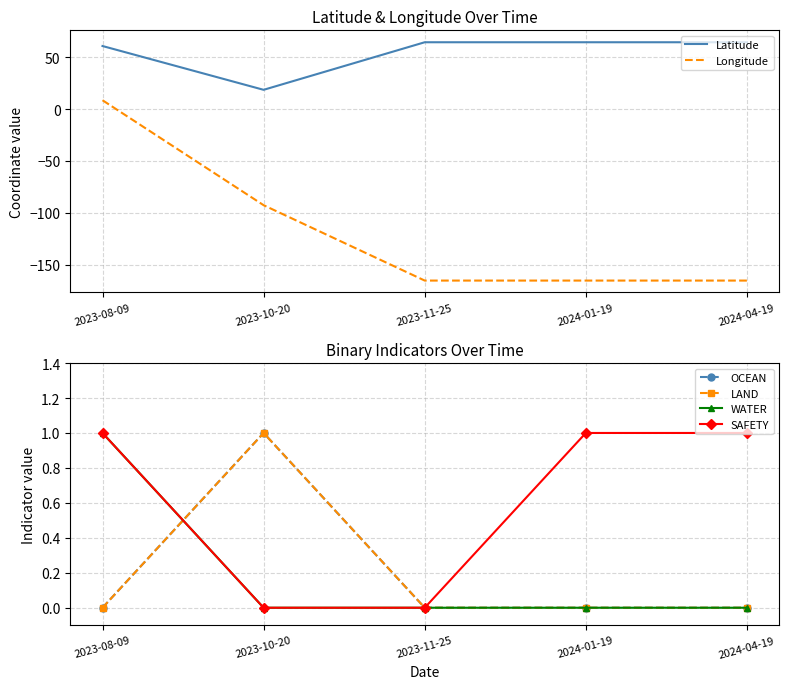

Which series has the largest total across all categories?

Latitude